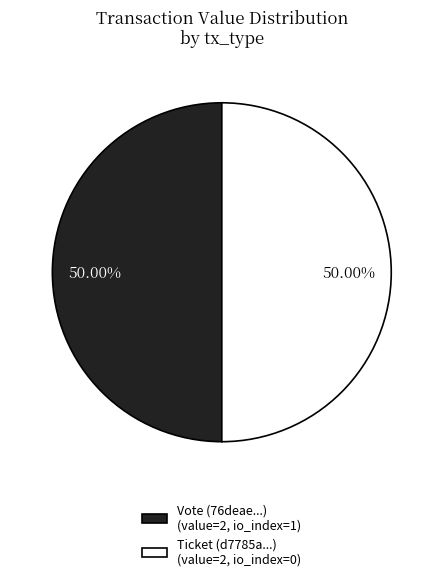

Approximately how many times larger is the value at Vote (76deae...) (value=2, io_index=1) compared to Ticket (d7785a...) (value=2, io_index=0)?

1.0